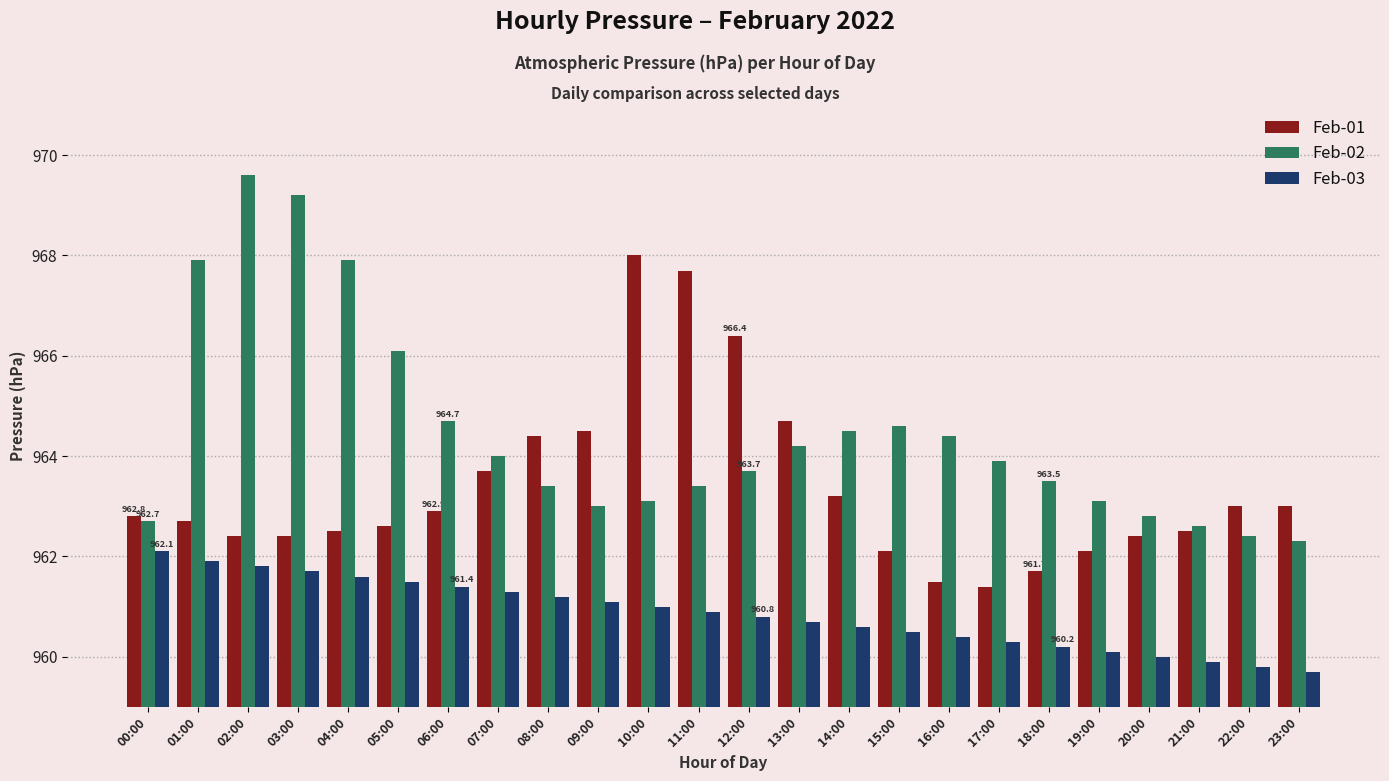

True or false: Feb-03 has a value of 1288.6 at 13:00.

False